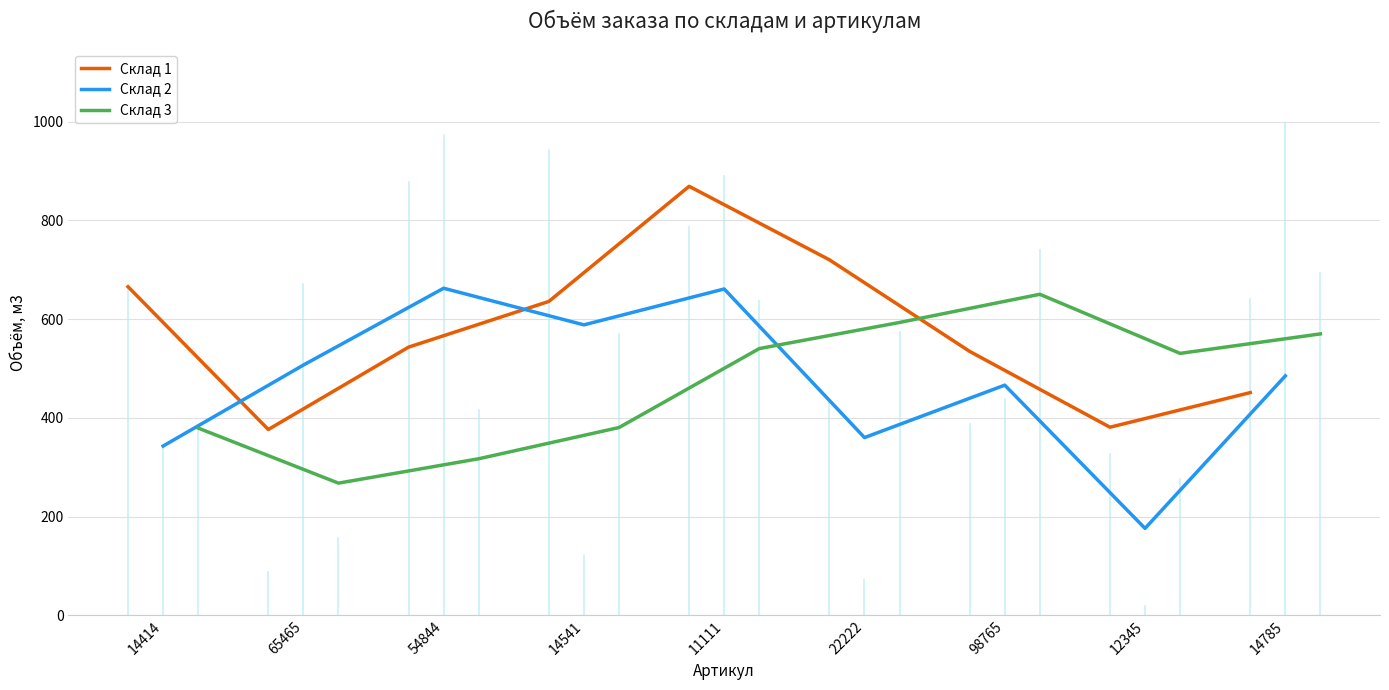

What is the maximum value for Склад 1?

868.8